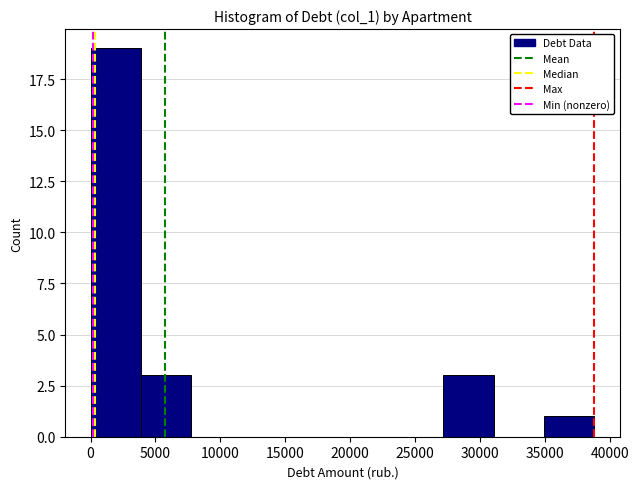

Over which range of the x-axis is the bar tallest?

0 to 4000